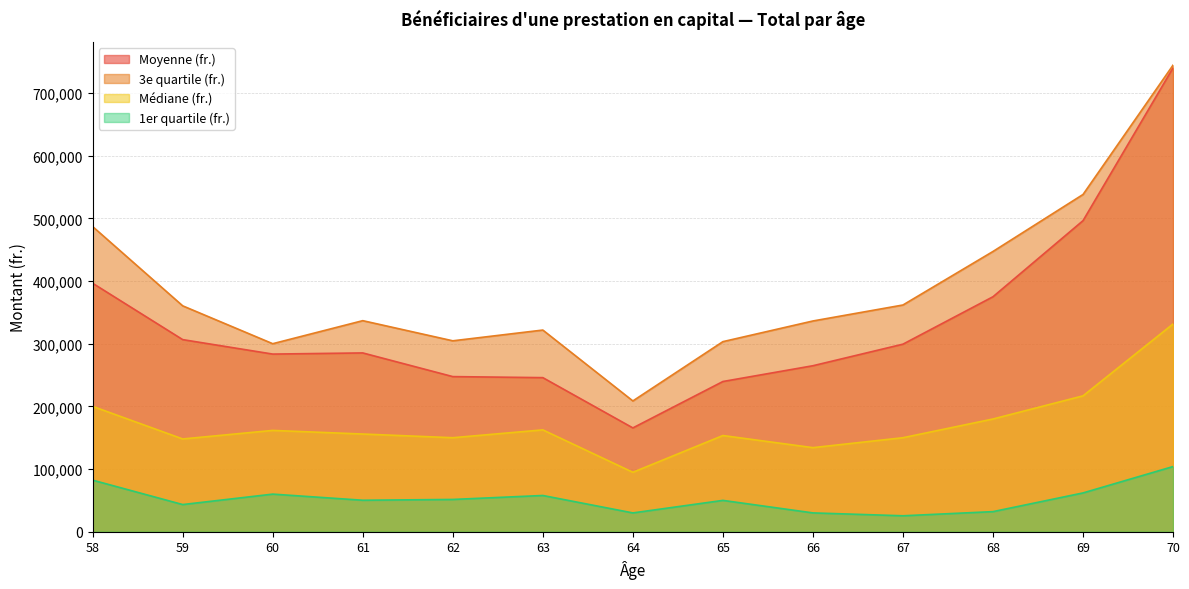

List the series in order of their overall mean, highest first.

3e quartile (fr.), Moyenne (fr.), Médiane (fr.), 1er quartile (fr.)